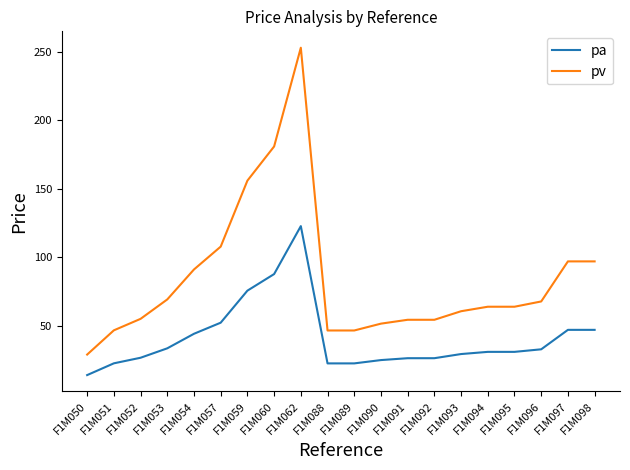

List the series in order of their overall mean, lowest first.

pa, pv